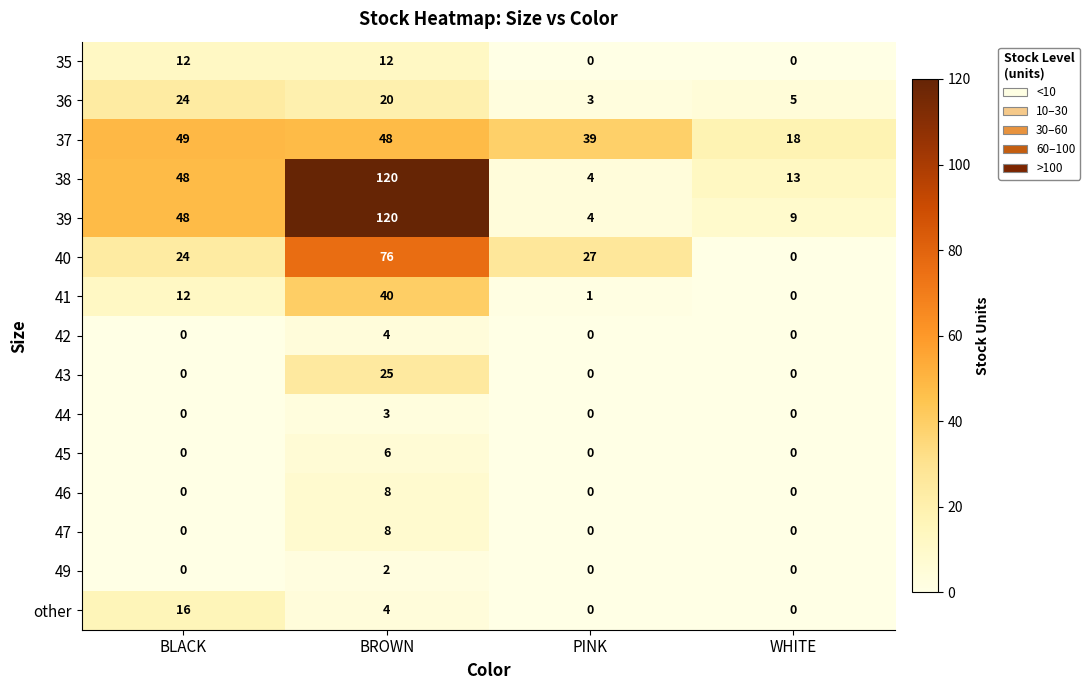

What is the sum of the 37 values at BLACK and WHITE?

67